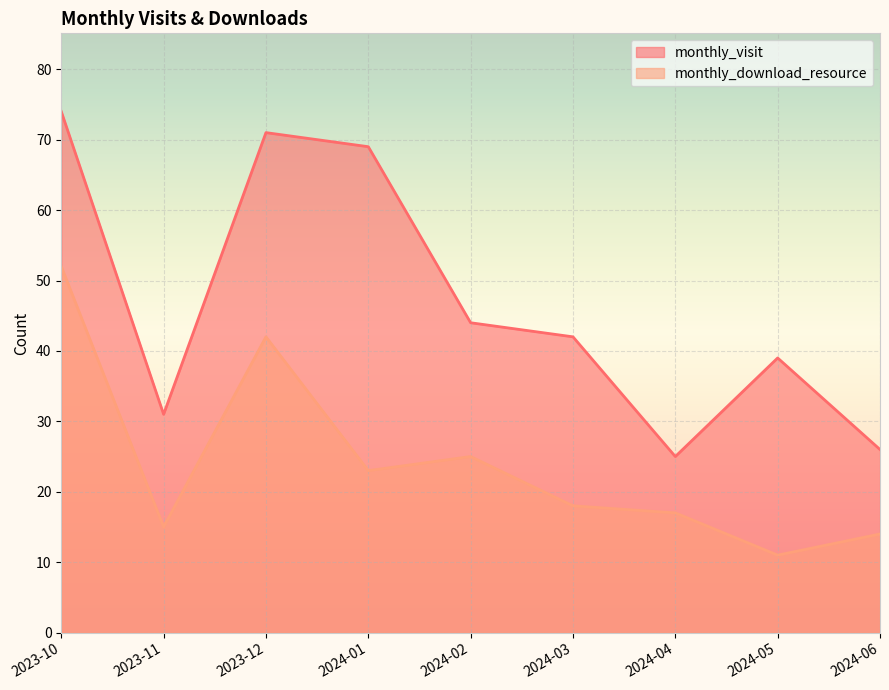

List the labels in order of monthly_download_resource value, largest first.

2023-10, 2023-12, 2024-02, 2024-01, 2024-03, 2024-04, 2023-11, 2024-06, 2024-05